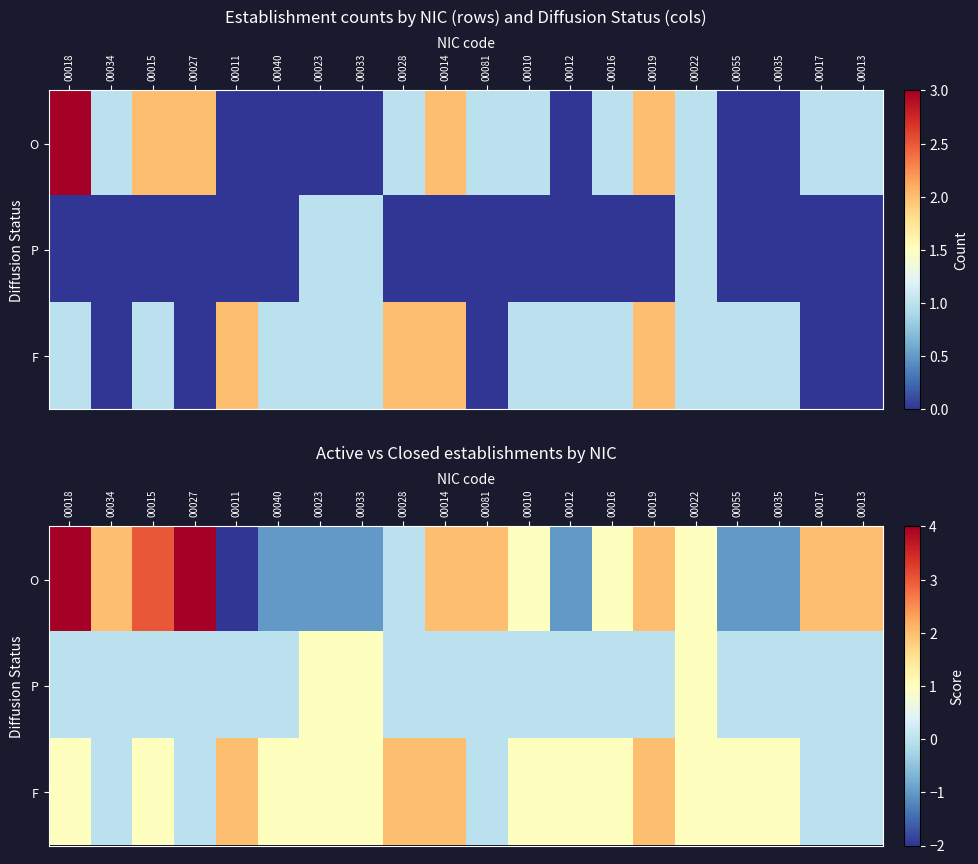

Count the P values in the range 0 to 1.

20